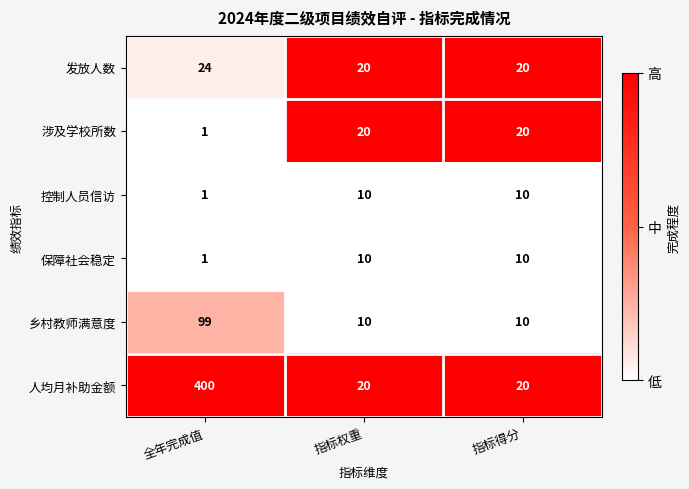

At which label is 涉及学校所数 closest to 10?

全年完成值